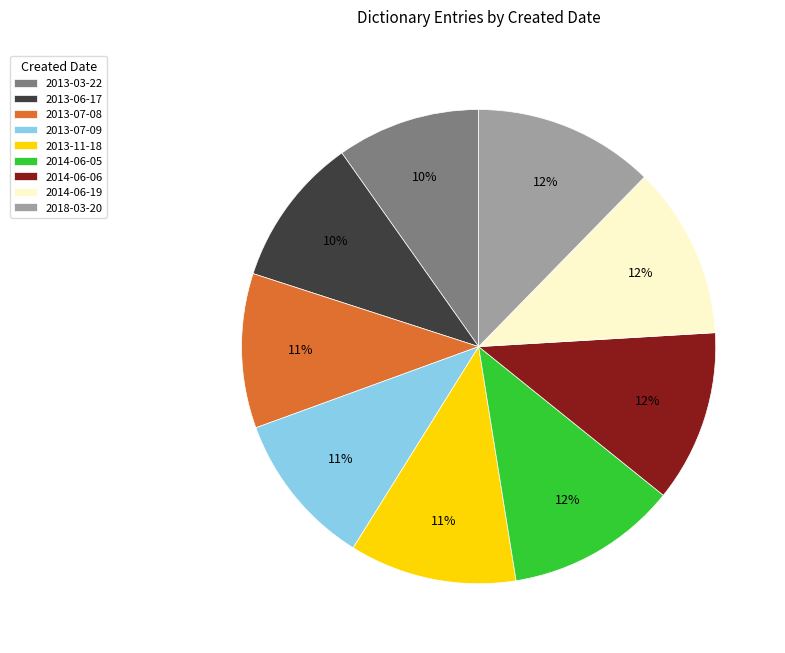

To the nearest percent, what is the average slice percentage?

11%